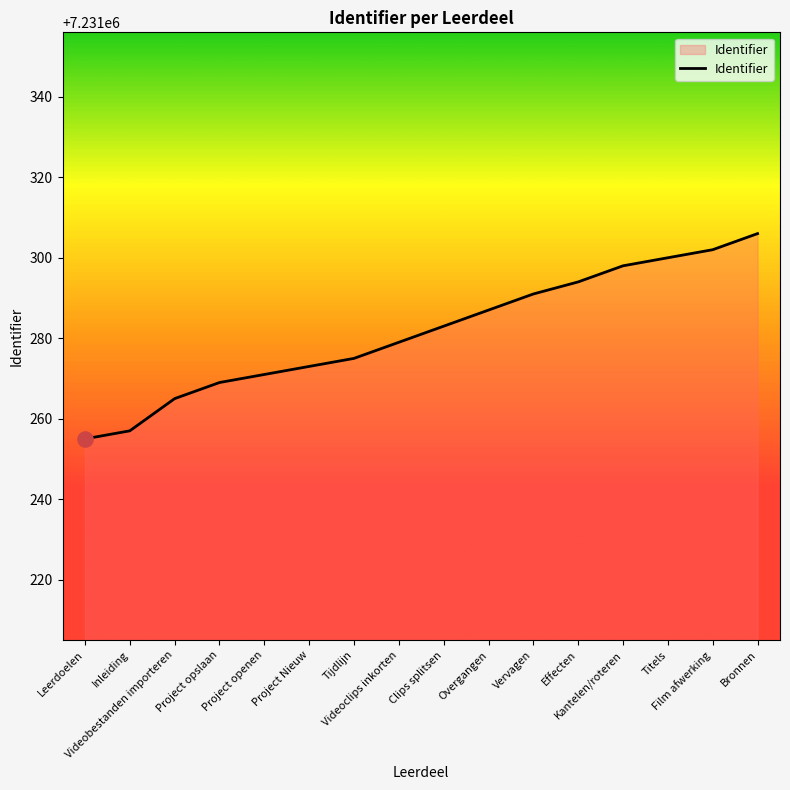

Approximately how many times larger is the value at Film afwerking compared to Project Nieuw?

1.0